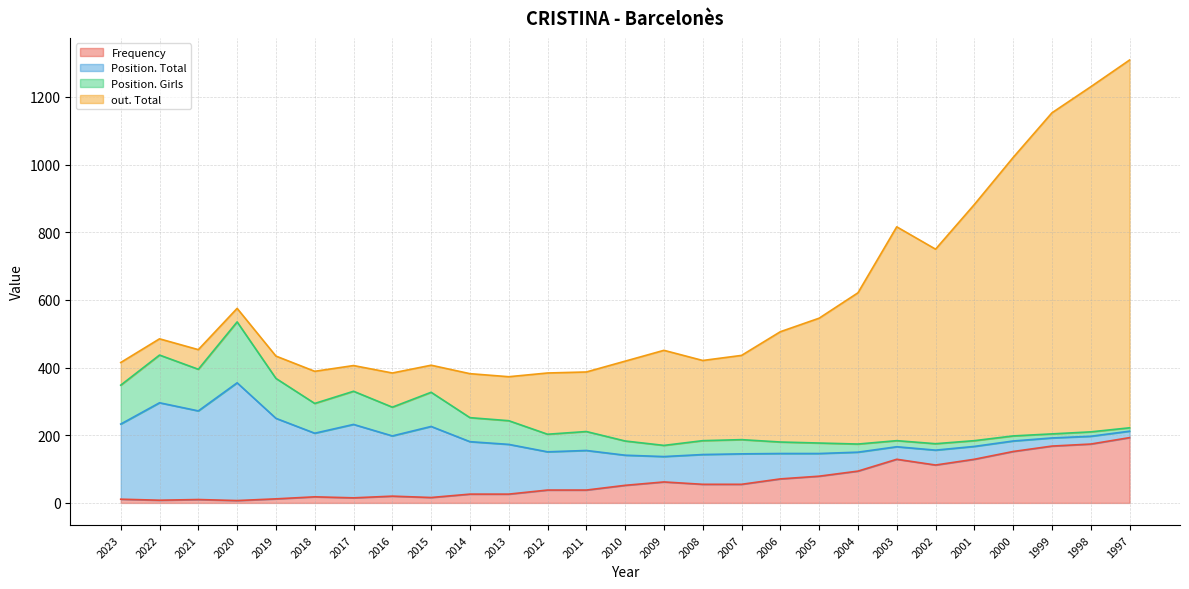

List the labels in order of Position. Girls value, smallest first.

1997, 1999, 1998, 2000, 2001, 2003, 2002, 2004, 2005, 2009, 2006, 2008, 2010, 2007, 2012, 2011, 2013, 2014, 2016, 2018, 2017, 2015, 2023, 2019, 2021, 2022, 2020